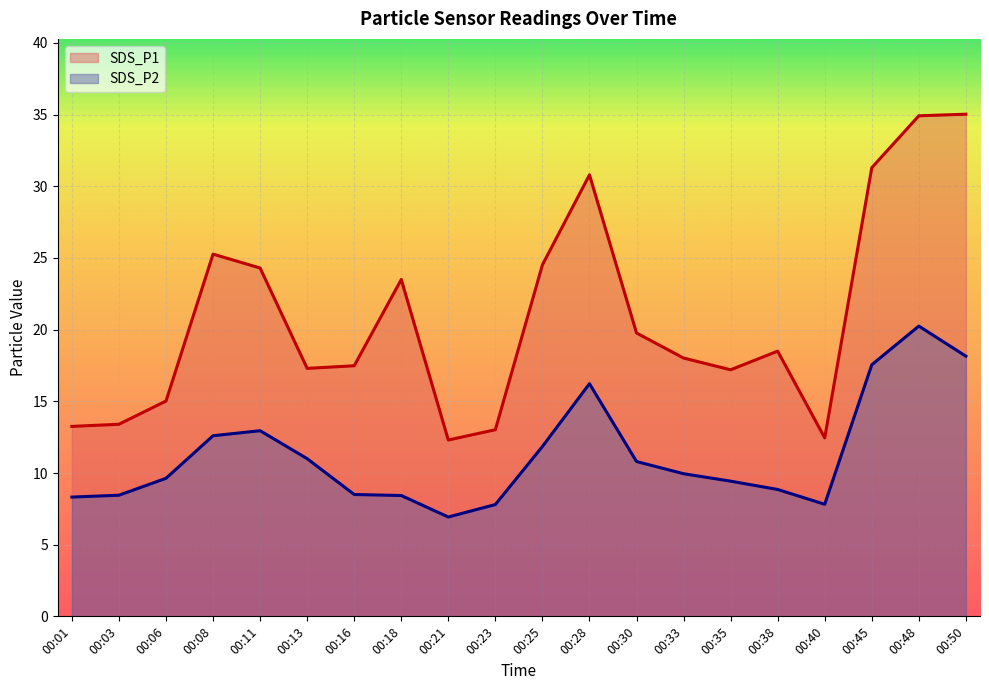

Which category has the highest value in the SDS_P1 series?

00:50